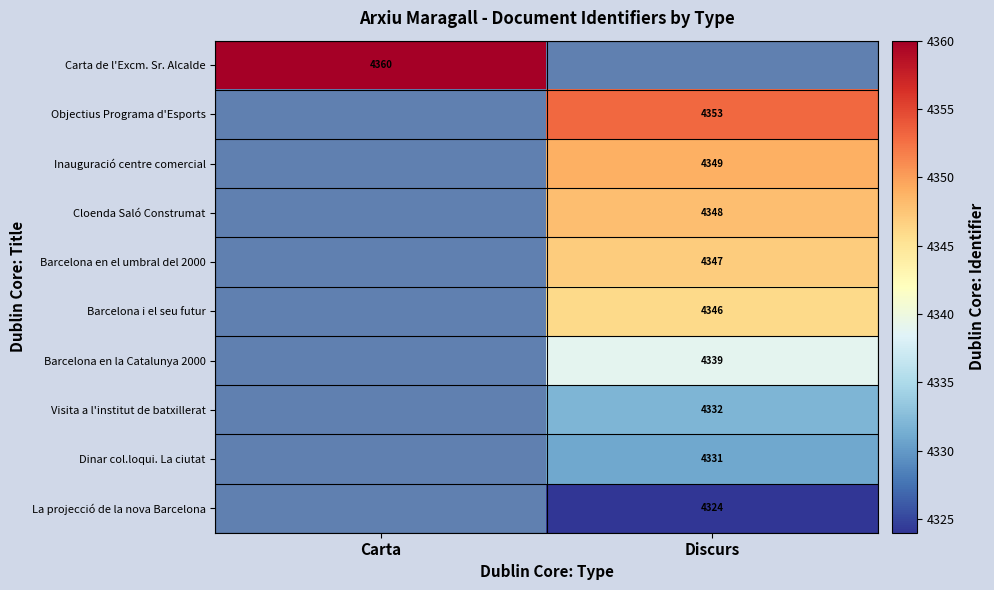

True or false: Objectius Programa d'Esports has a value of 4353 at Discurs.

True